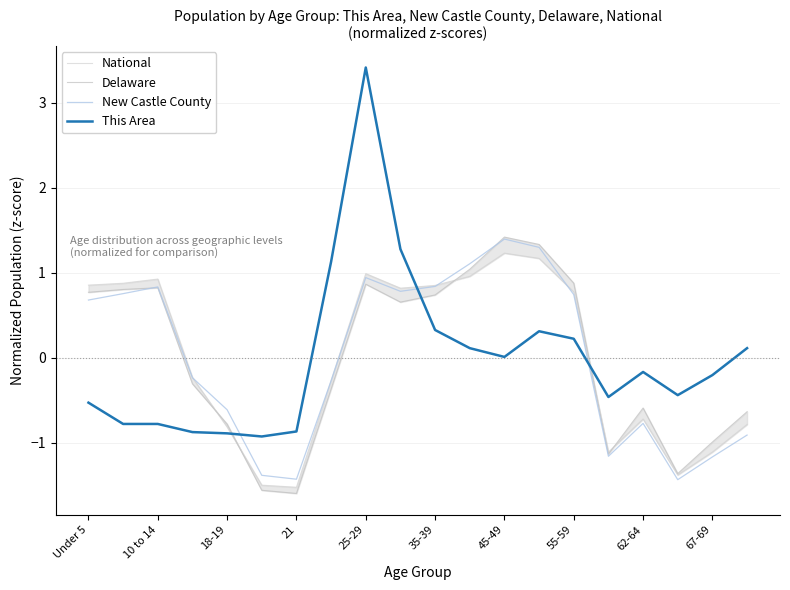

Read the This Area value at 21.

-0.9